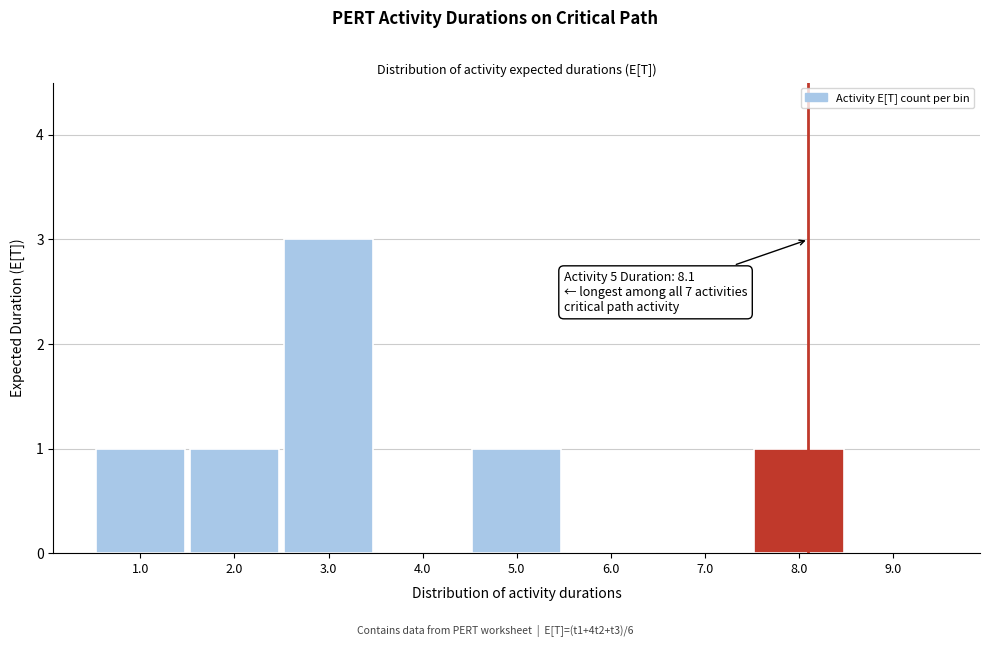

Which range on the x-axis has the tallest bar?

2.5 to 3.5